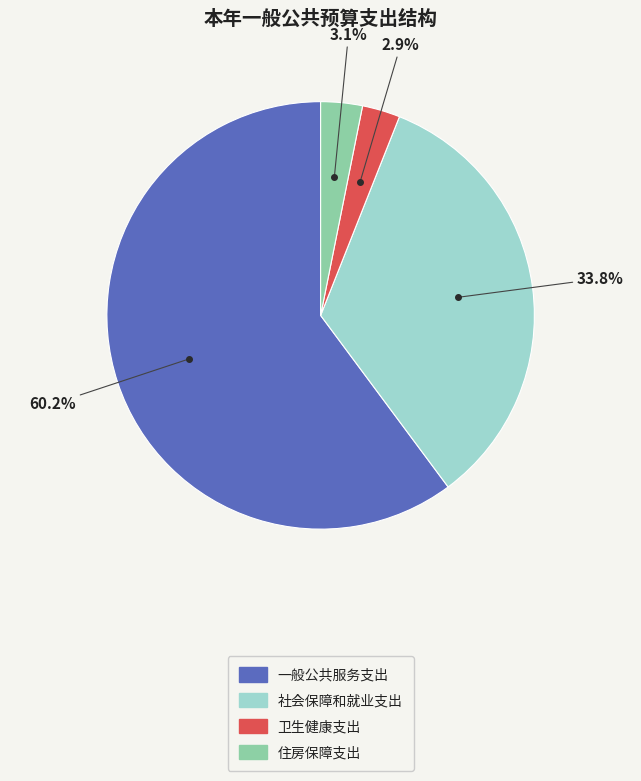

Which category has the biggest portion of the pie?

一般公共服务支出